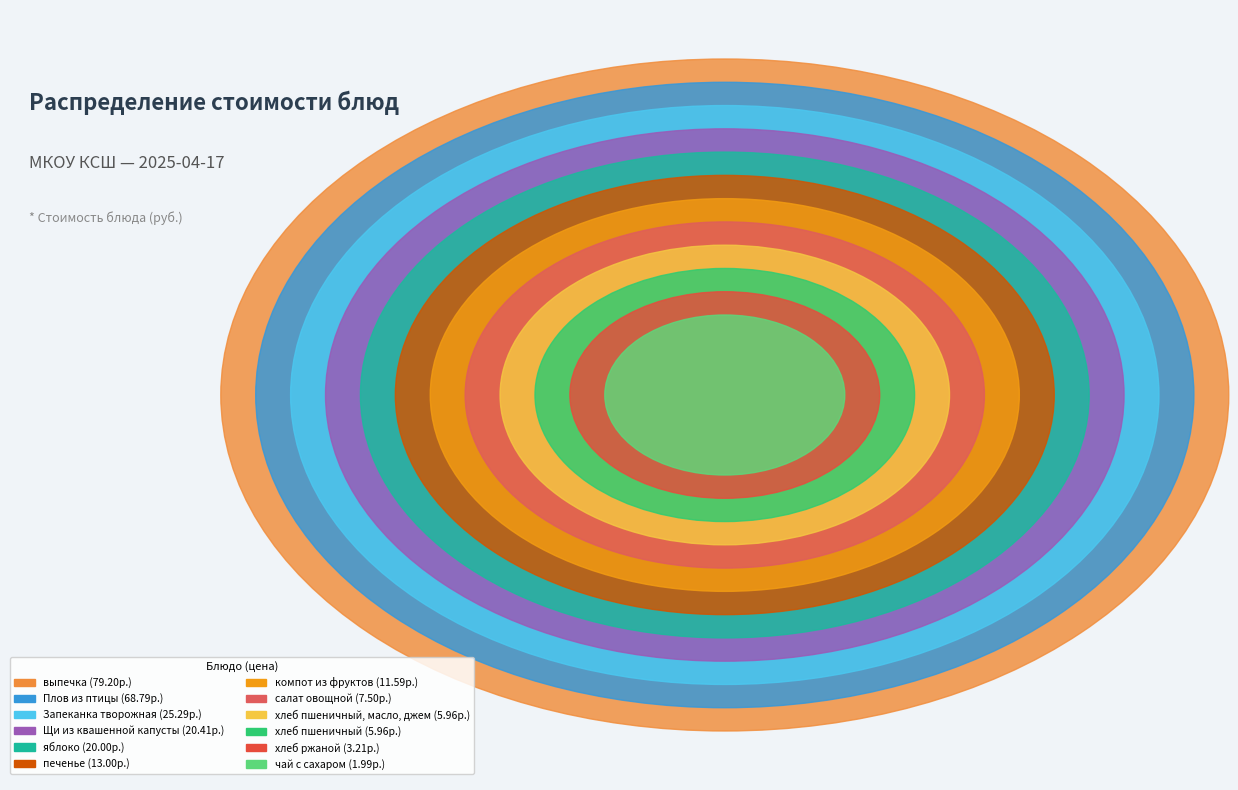

How many segments does this pie chart have?

12